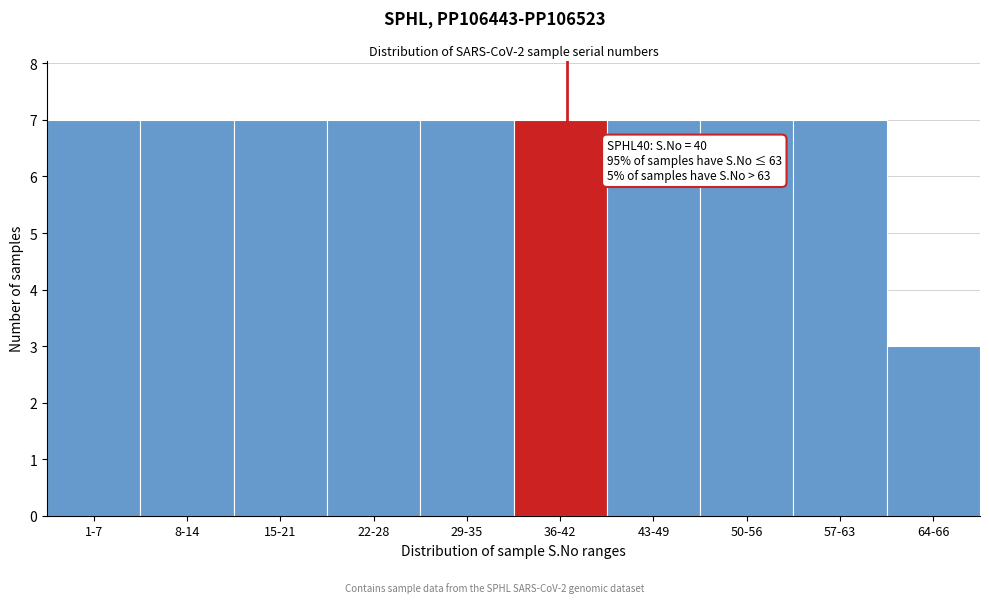

Reading left to right, transcribe all the data shown in this chart.

7	7	7	7	7	7	7	7	7	3